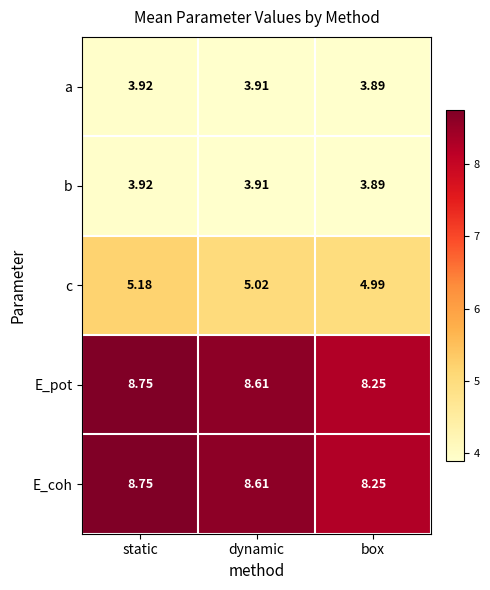

At which category does the chart reach its minimum across all series?

box